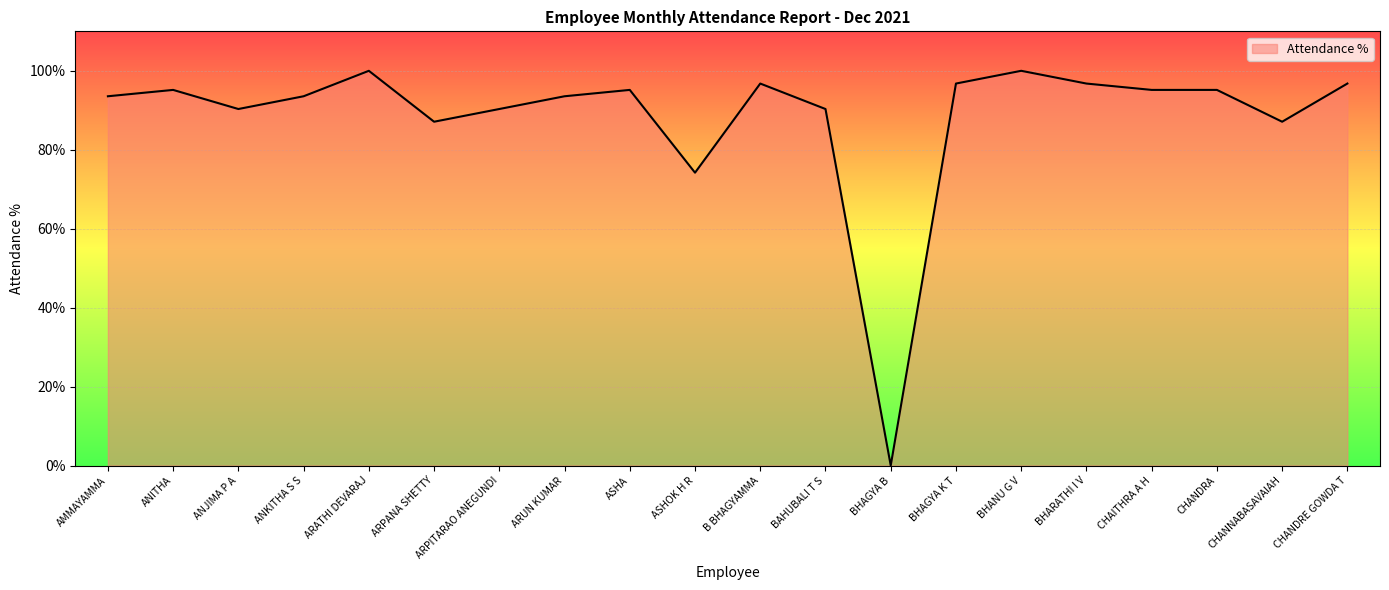

What is the difference between the maximum and minimum values?

100.0